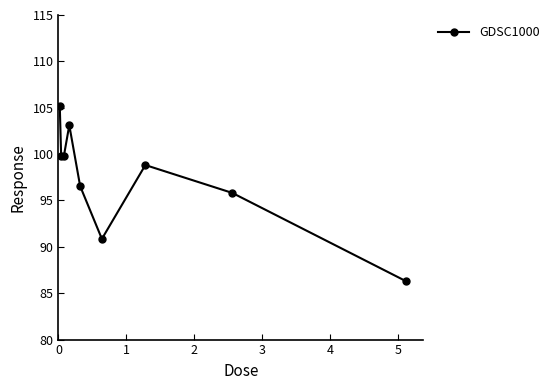

What is the smallest value displayed?

86.3